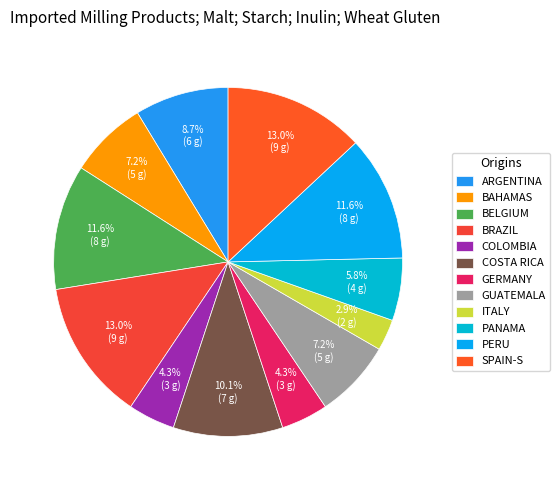

Is there a majority slice in this chart?

No